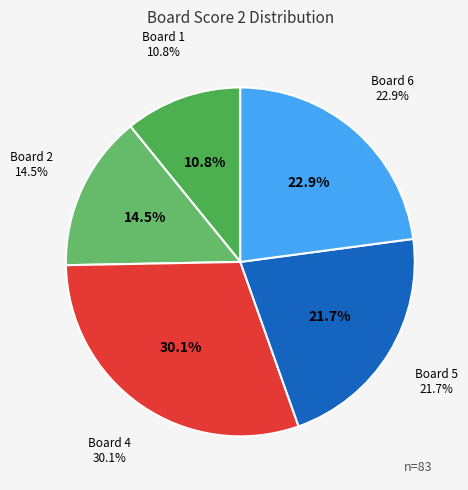

To the nearest percent, what is the combined percentage of Board 1 and Board 6?

34%